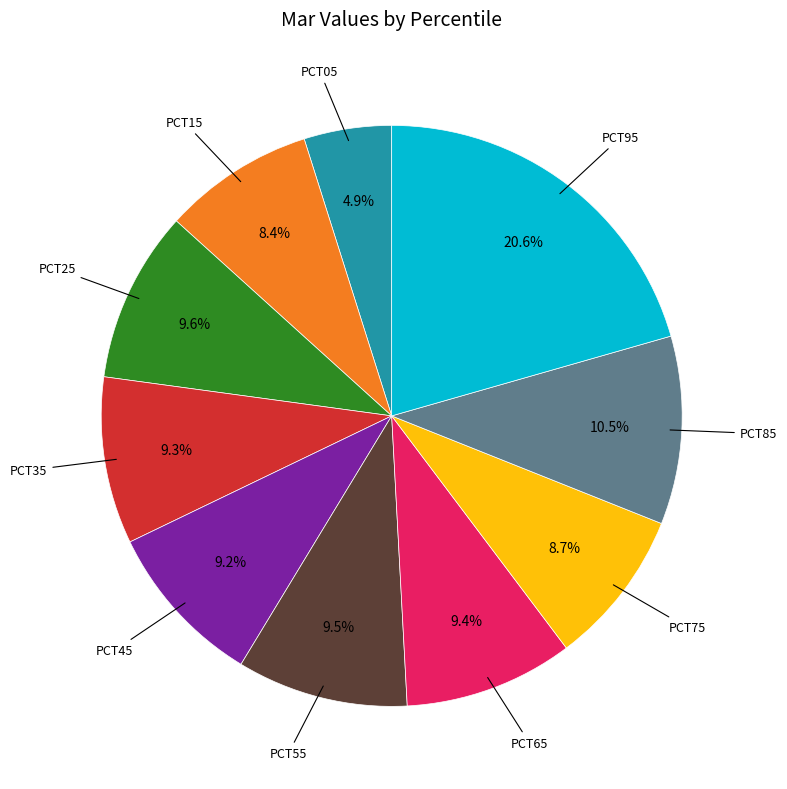

Is there a majority slice in this chart?

No